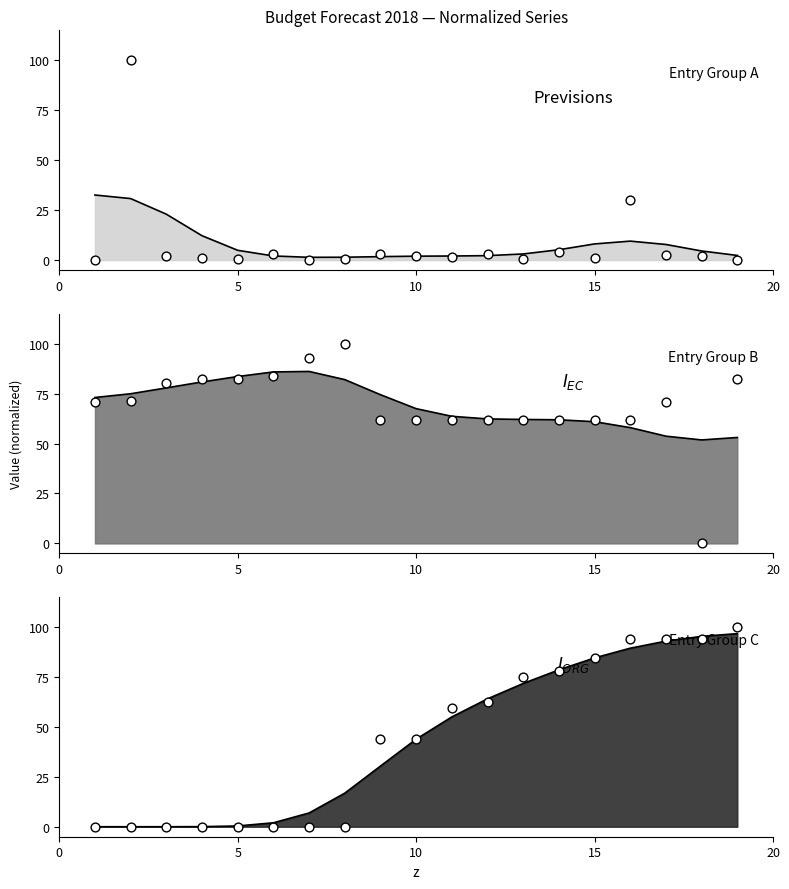

Is the value of PREVISIONS INGRESSOS INICIALS at 2 greater than the value of ORGÀNICA at 12?

Yes